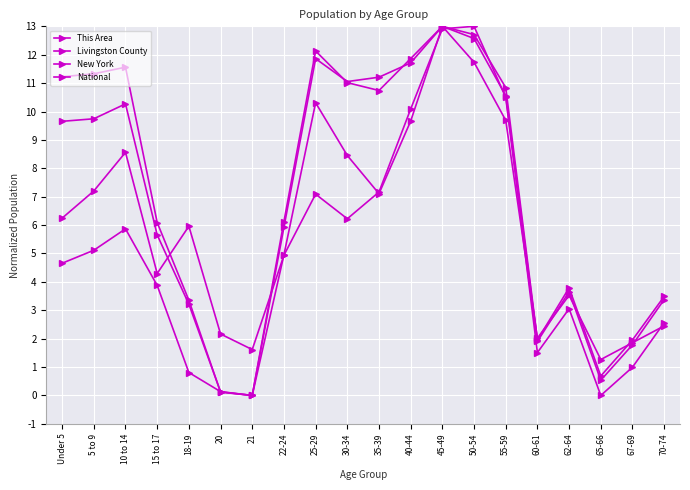

How many distinct data groups are displayed?

4